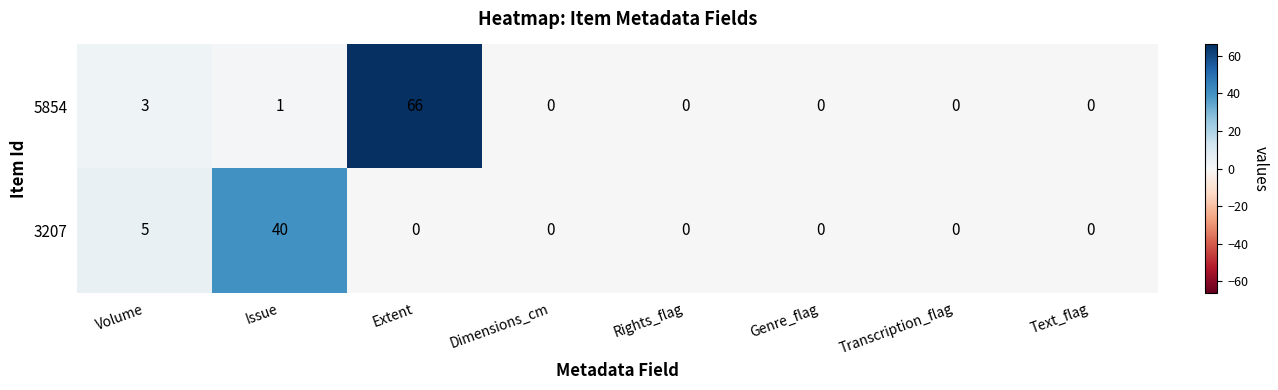

True or false: 5854 has a value of -28 at Rights_flag.

False